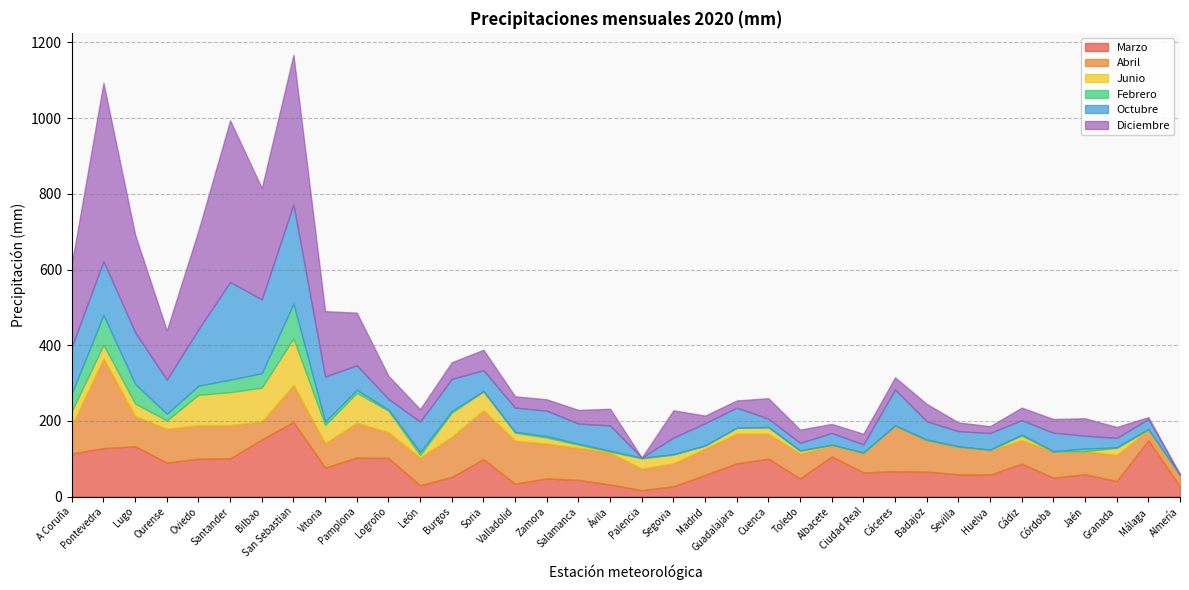

True or false: Junio has a value of 5 at Valladolid.

False